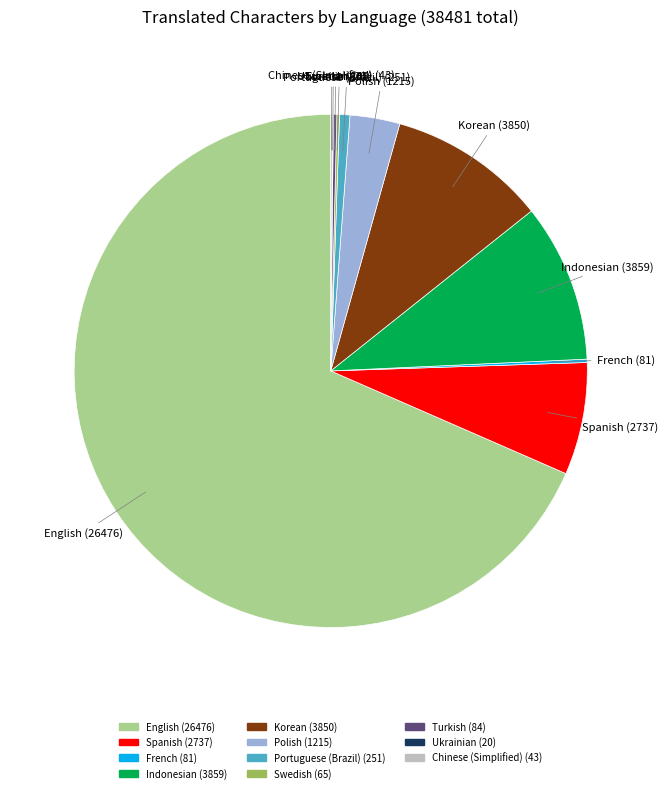

Is there any slice that represents more than half of the pie?

Yes